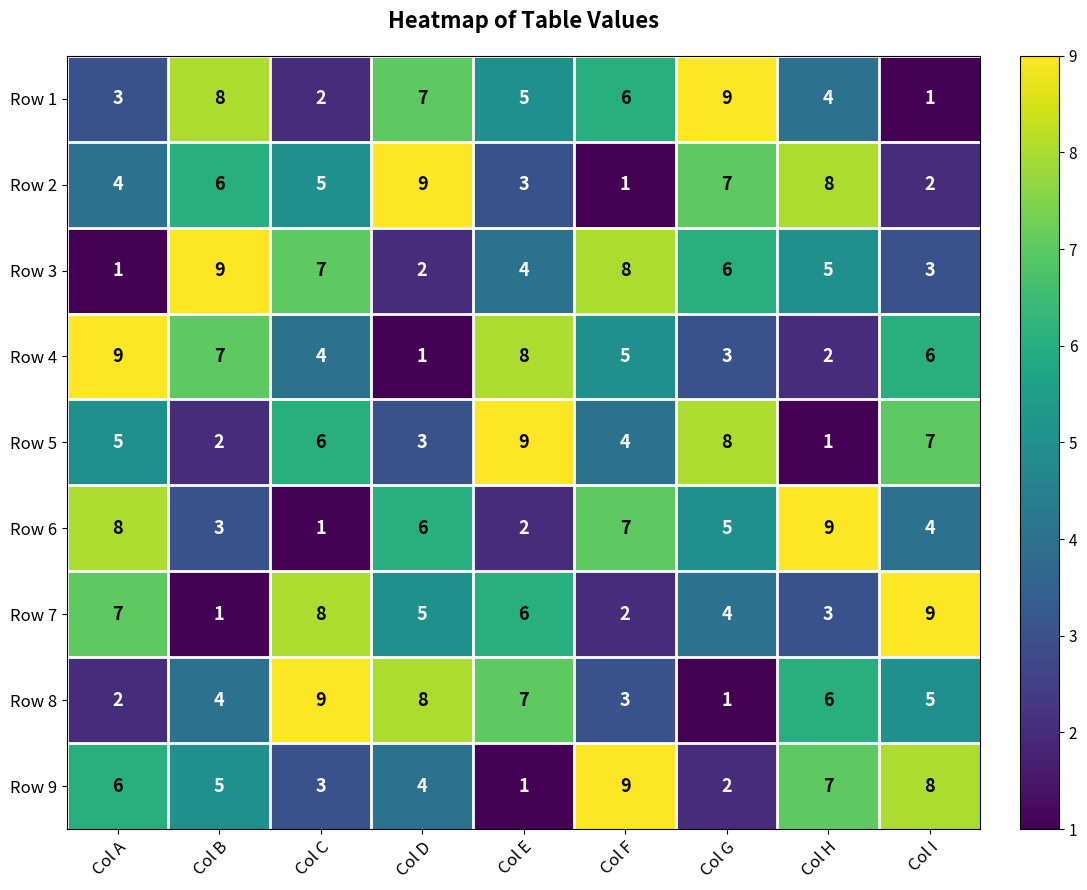

At how many categories does at least one series exceed 5?

9